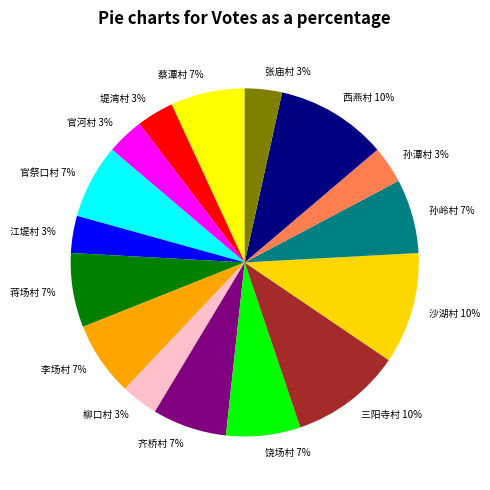

To the nearest percent, what is the difference between the largest and smallest slice percentages?

7%